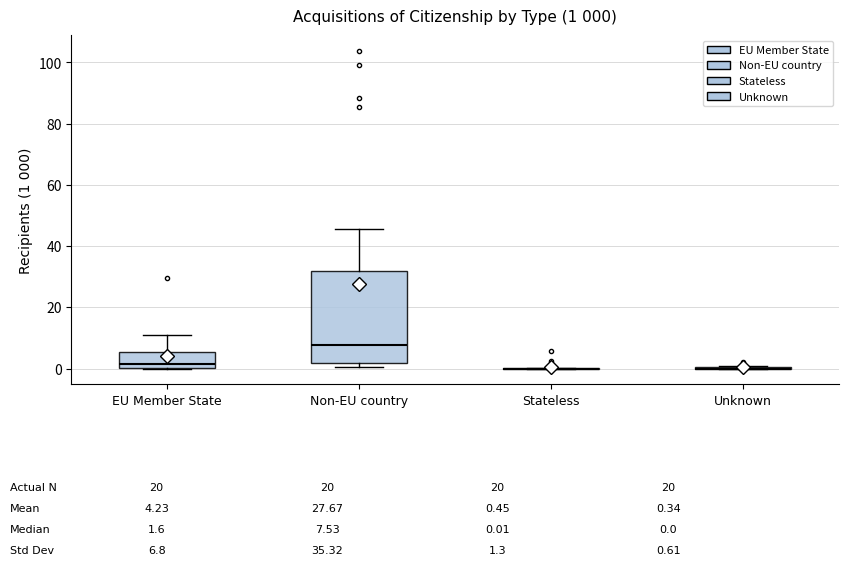

Comparing the boxes themselves (not the whiskers), which one is the tallest?

Non-EU country